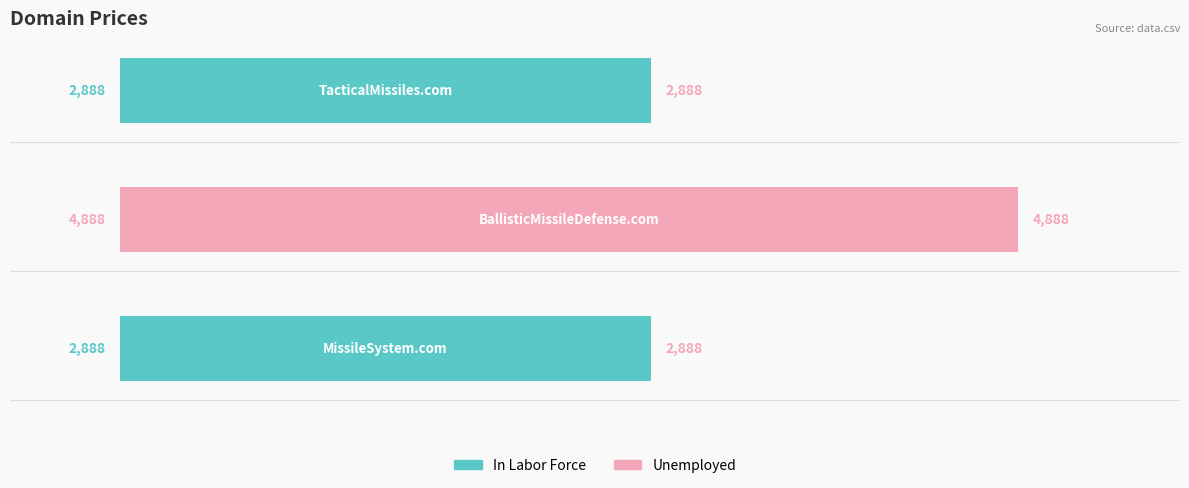

What is the difference between the maximum and minimum values?

2000